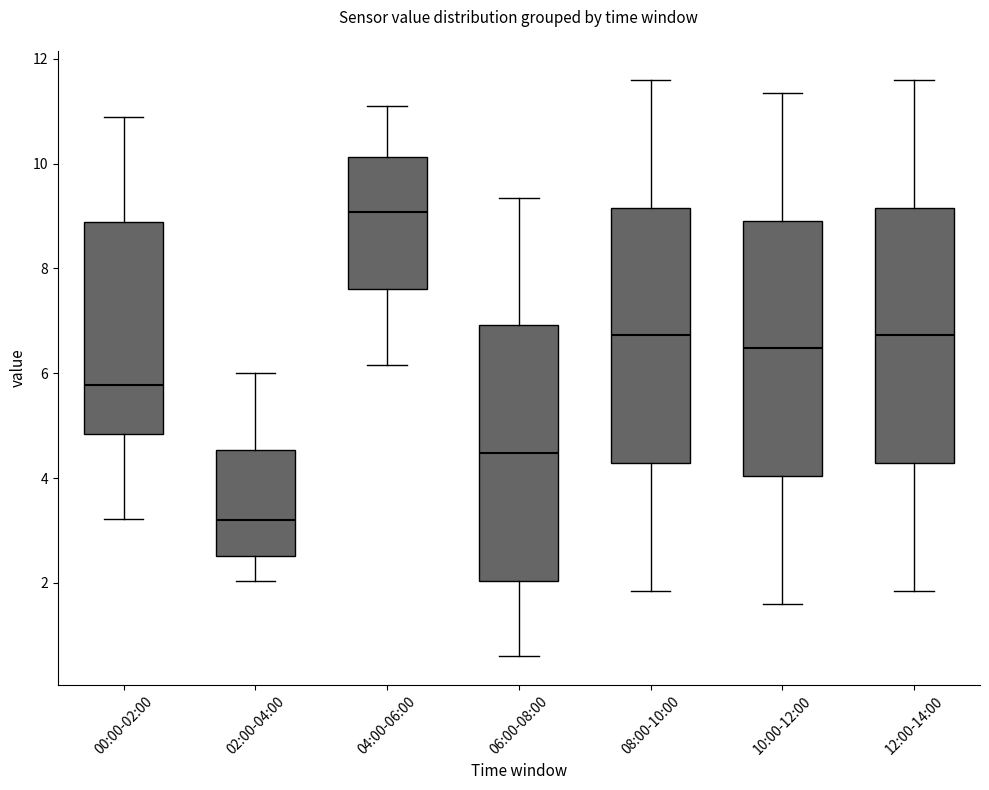

Where is the upper edge of the box for 08:00-10:00 on the y-axis? The values are not printed on the chart, so give them approximately, as read against the axis.

9.2